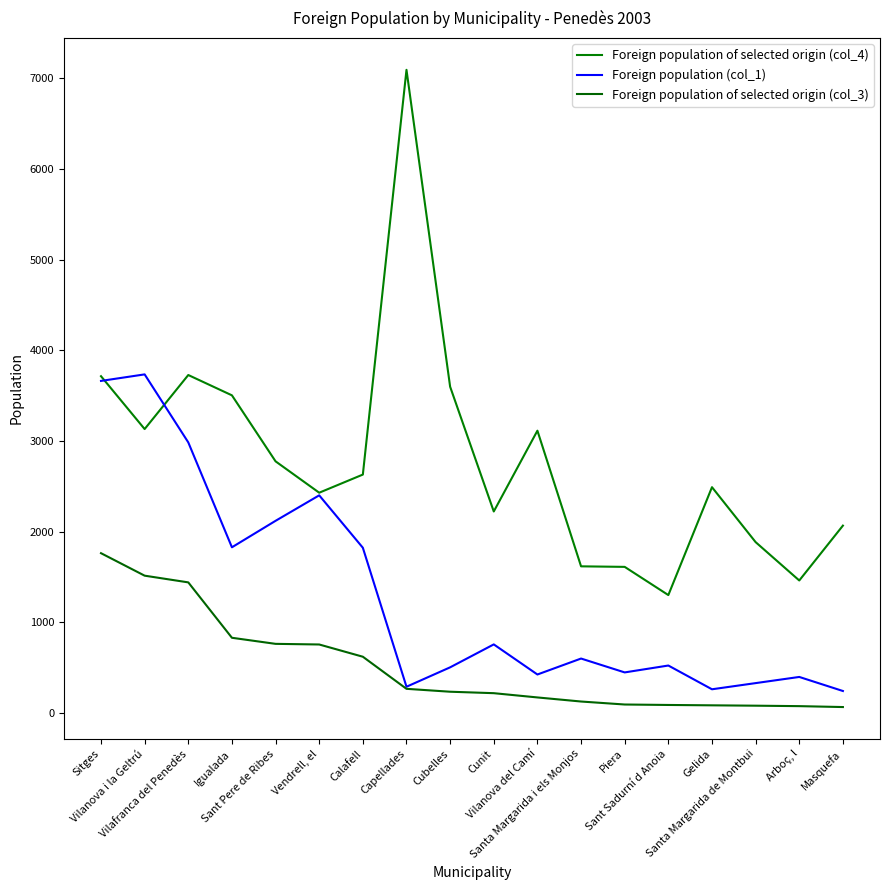

Reading left to right, transcribe all the data shown in this chart.

Foreign population of selected origin (col_4): Sitges=3714	Vilanova i la Geltrú=3131	Vilafranca del Penedès=3727	Igualada=3503	Sant Pere de Ribes=2775	Vendrell, el=2429	Calafell=2629	Capellades=7093	Cubelles=3598	Cunit=2222	Vilanova del Camí=3113	Santa Margarida i els Monjos=1617	Piera=1611	Sant Sadurní d Anoia=1300	Gelida=2490	Santa Margarida de Montbui=1884	Arboç, l=1461	Masquefa=2066
Foreign population (col_1): Sitges=3662	Vilanova i la Geltrú=3734	Vilafranca del Penedès=2984	Igualada=1827	Sant Pere de Ribes=2119	Vendrell, el=2400	Calafell=1822	Capellades=289	Cubelles=503	Cunit=756	Vilanova del Camí=424	Santa Margarida i els Monjos=600	Piera=447	Sant Sadurní d Anoia=523	Gelida=261	Santa Margarida de Montbui=329	Arboç, l=397	Masquefa=242
Foreign population of selected origin (col_3): Sitges=1762	Vilanova i la Geltrú=1514	Vilafranca del Penedès=1440	Igualada=829	Sant Pere de Ribes=762	Vendrell, el=755	Calafell=620	Capellades=266	Cubelles=234	Cunit=218	Vilanova del Camí=171	Santa Margarida i els Monjos=126	Piera=93	Sant Sadurní d Anoia=88	Gelida=84	Santa Margarida de Montbui=80	Arboç, l=75	Masquefa=65